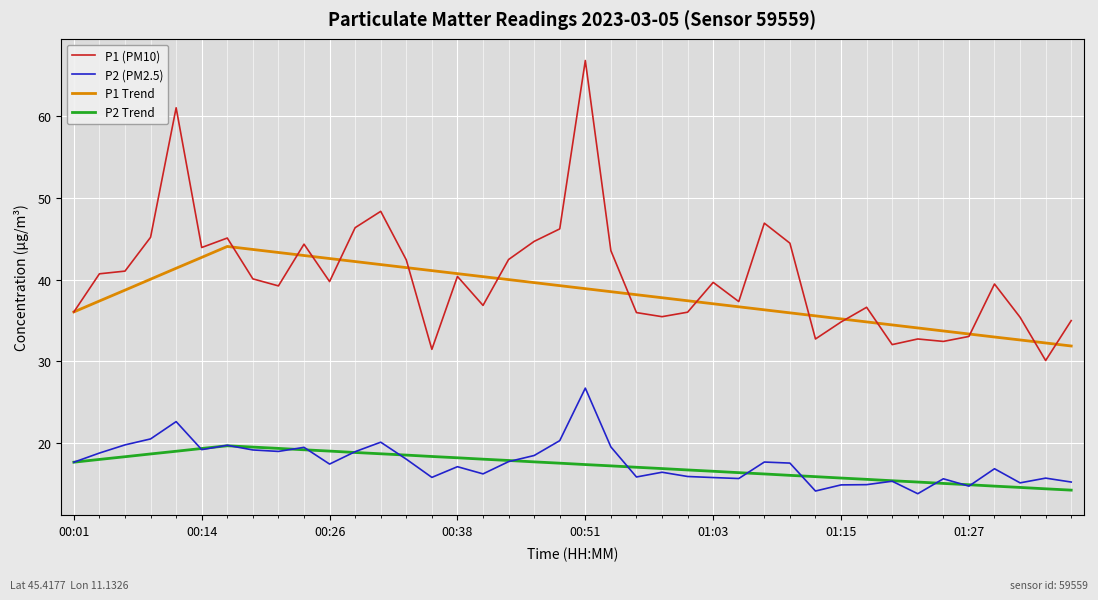

True or false: P2 (PM2.5) has more than 1 interior local peaks.

True